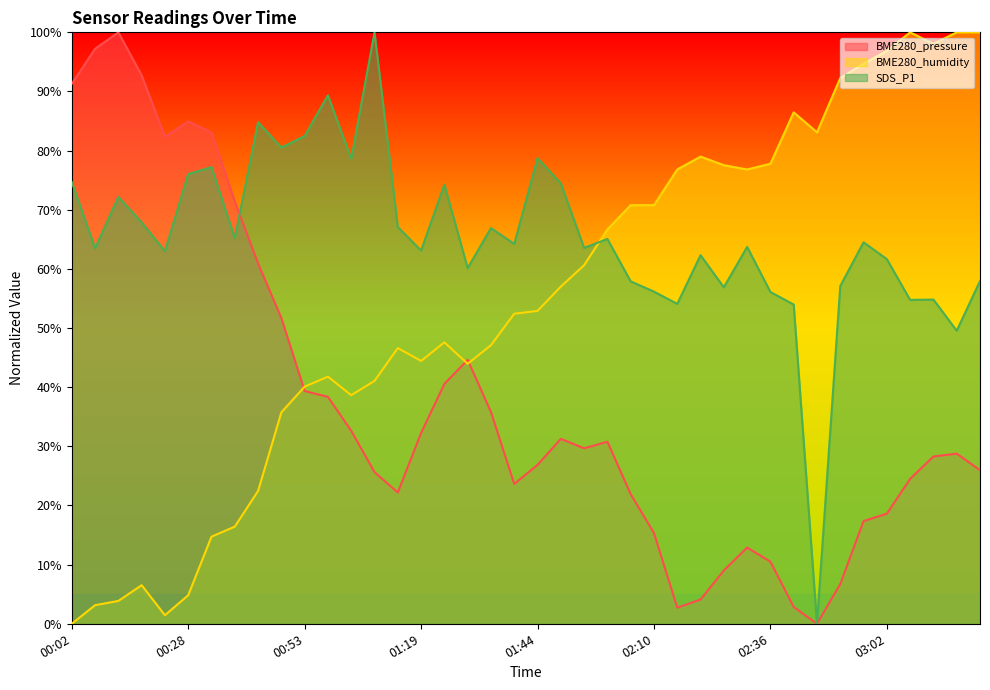

Where do BME280_humidity and BME280_pressure first cross each other?

00:48 and 00:53